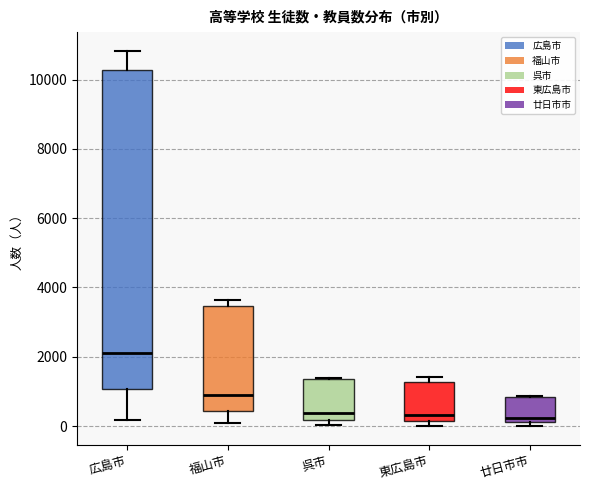

Which box has the highest median line?

広島市